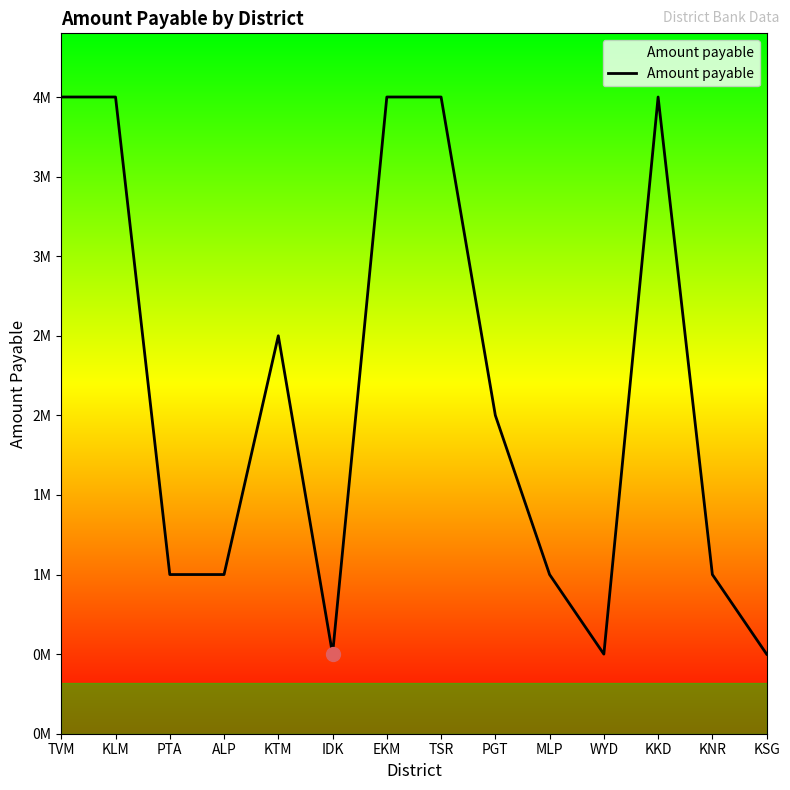

Which has a higher value, KTM or TSR?

TSR